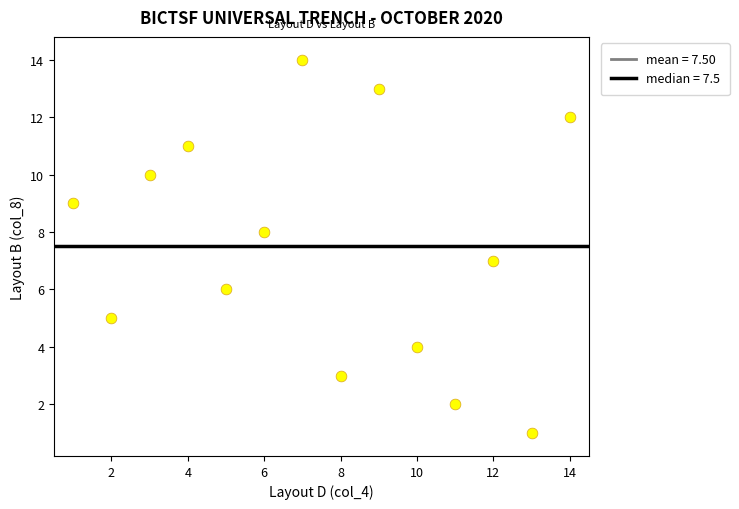

What is the range of Y values (max minus min)?

13